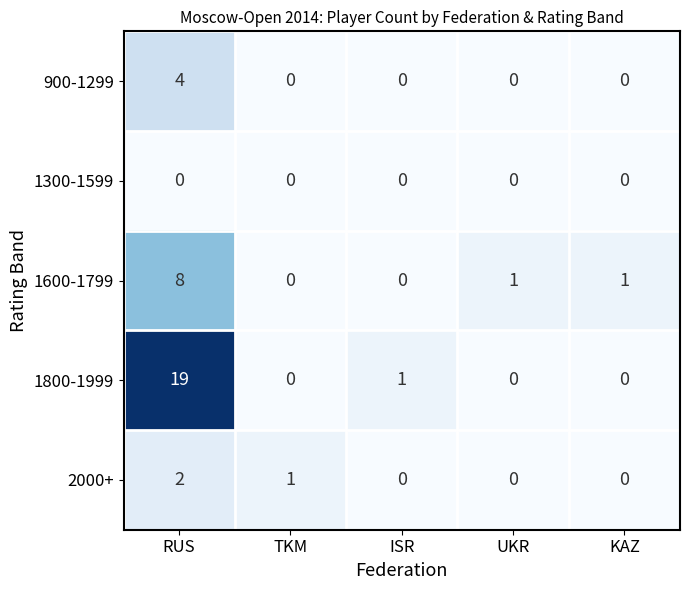

Which series has the widest spread of values?

1800-1999